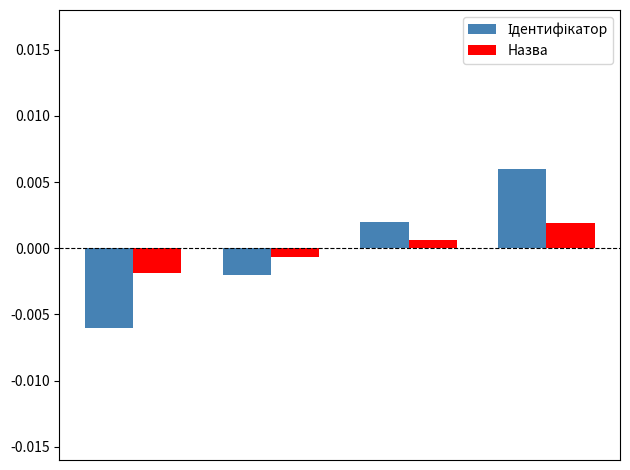

How many categories are shown in the chart?

4